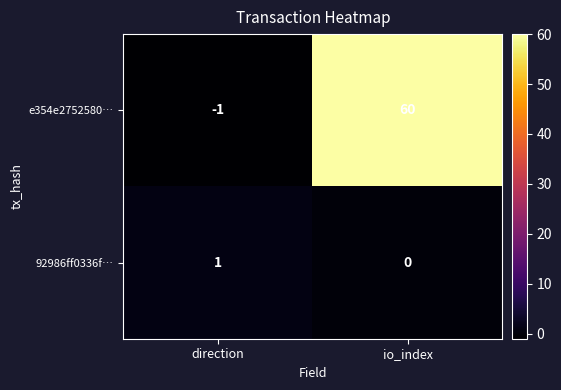

Reading left to right, transcribe all the data shown in this chart.

e354e2752580…: -1	60
92986ff0336f…: 1	0